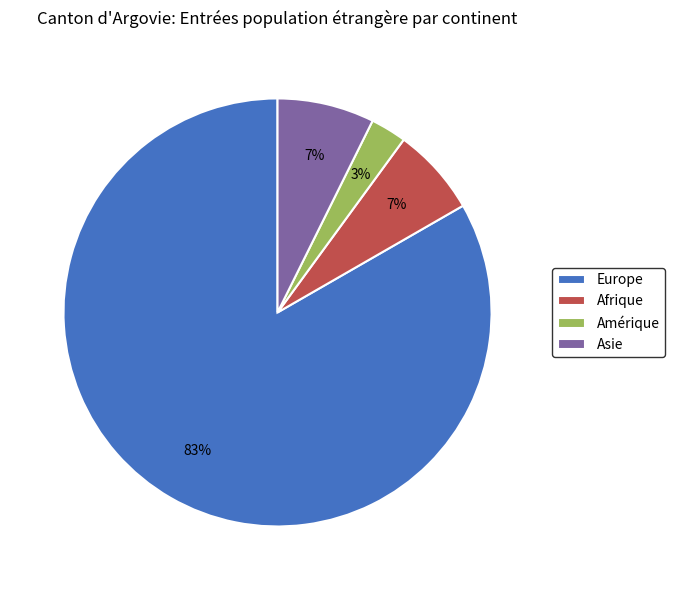

To the nearest percent, what is the difference between the Afrique and Amérique slice percentages?

4%